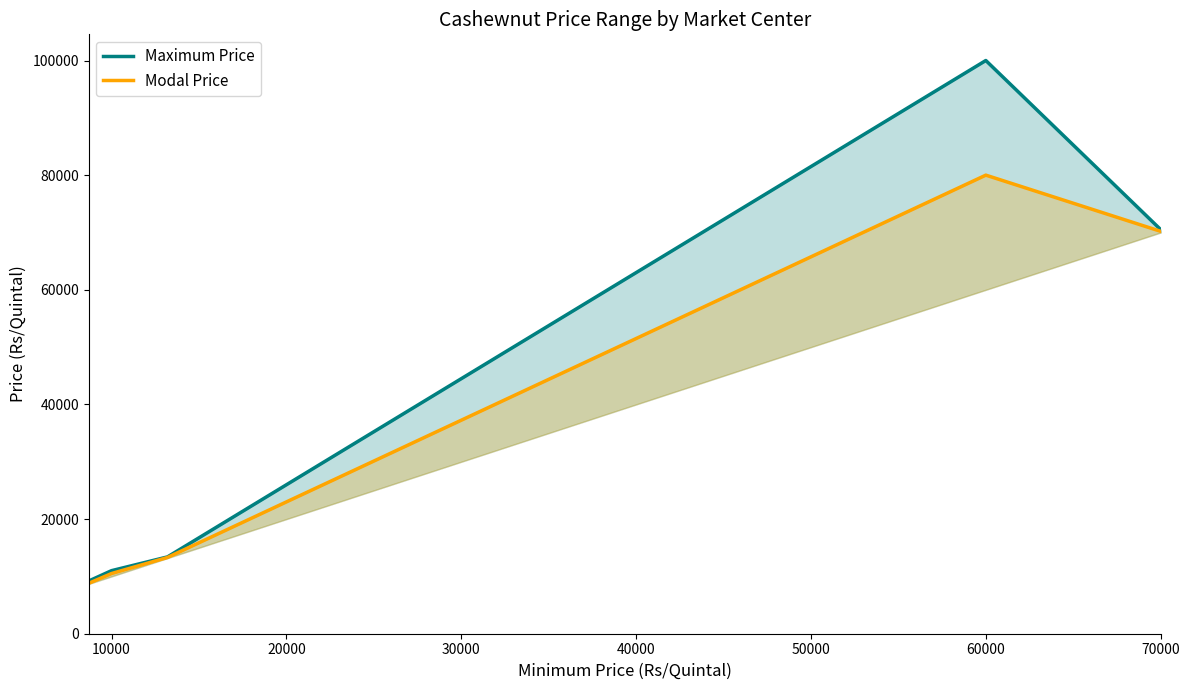

How many values in the Maximum Price series exceed 13400?

2